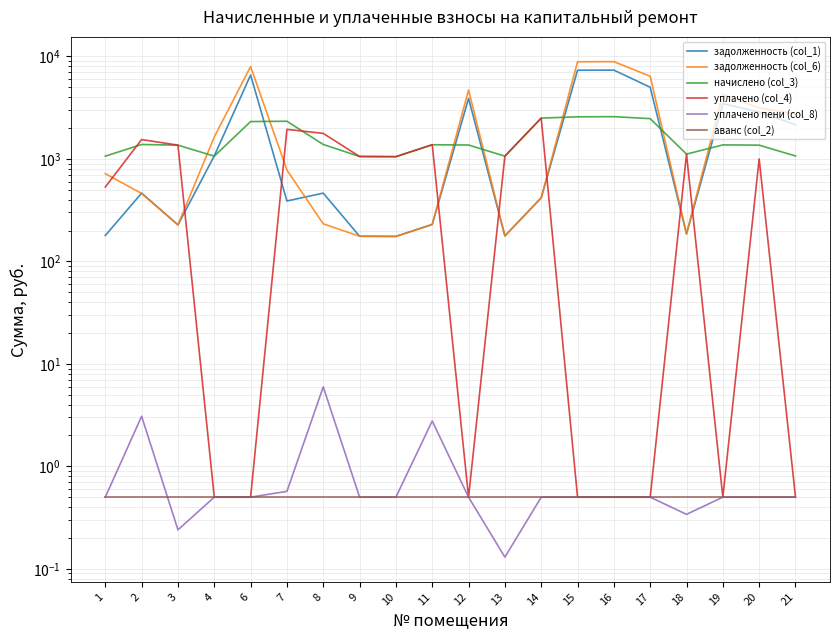

Which series has the largest total across all categories?

задолженность (col_6)